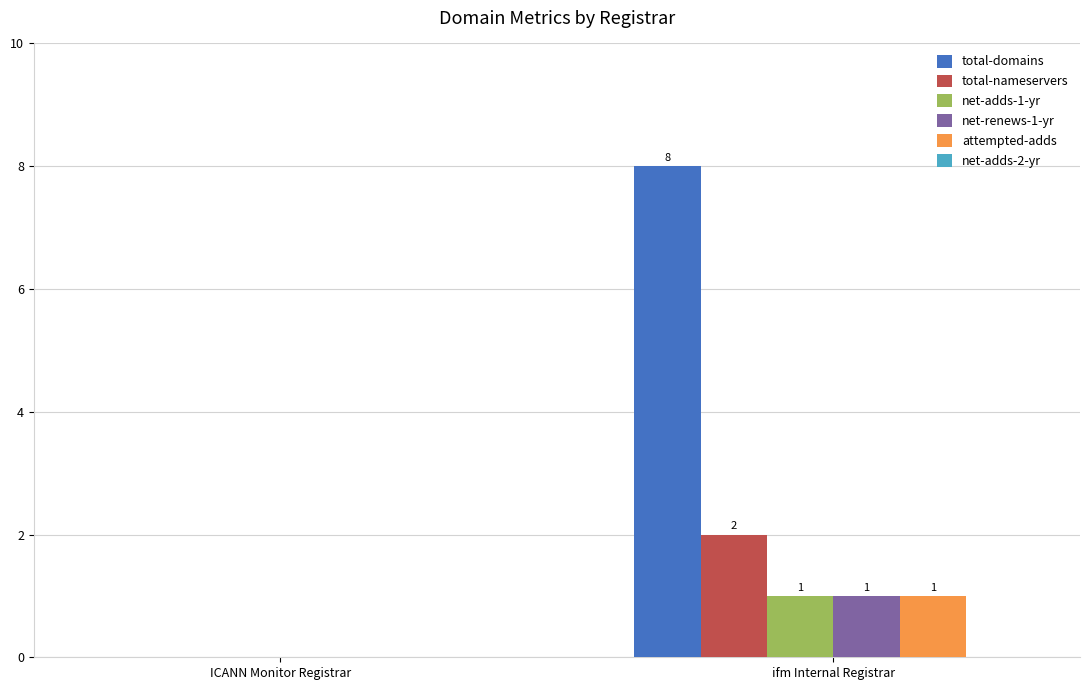

The value of total-nameservers at ICANN Monitor Registrar is -1. True or false?

False